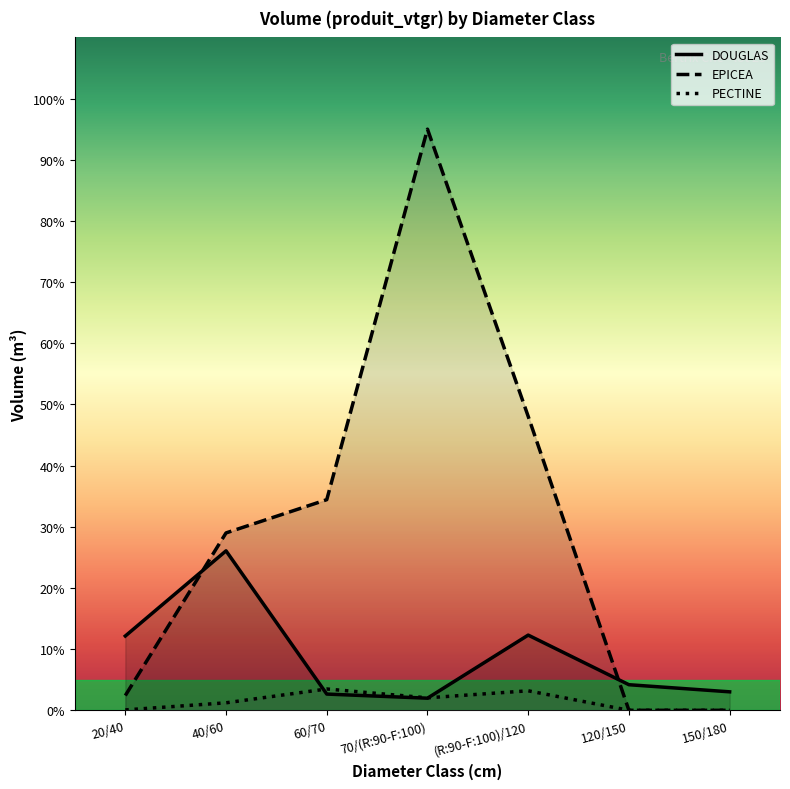

Which series has the largest range (max minus min)?

EPICEA